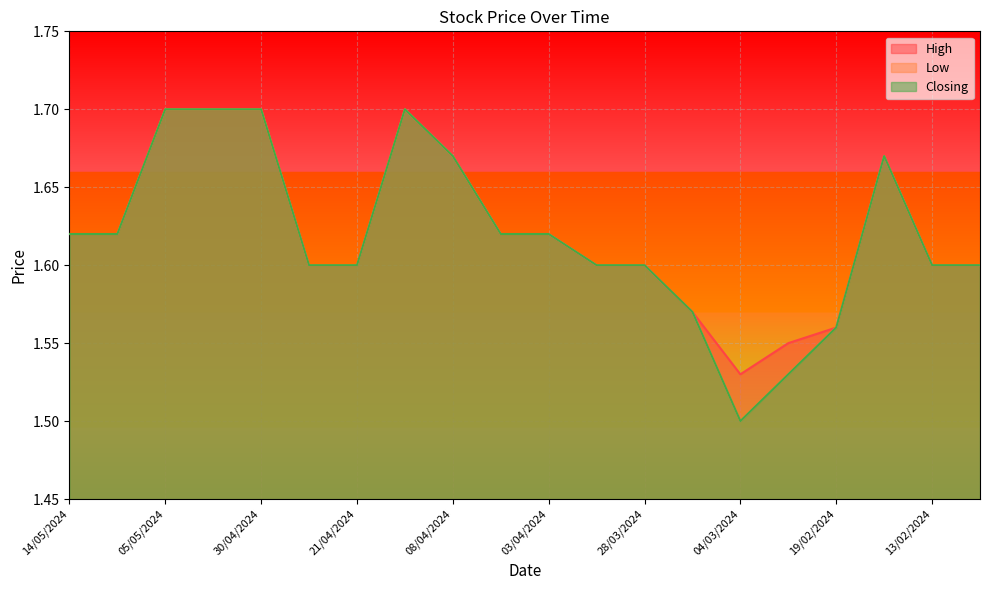

What is the sum of all Low values?

32.4